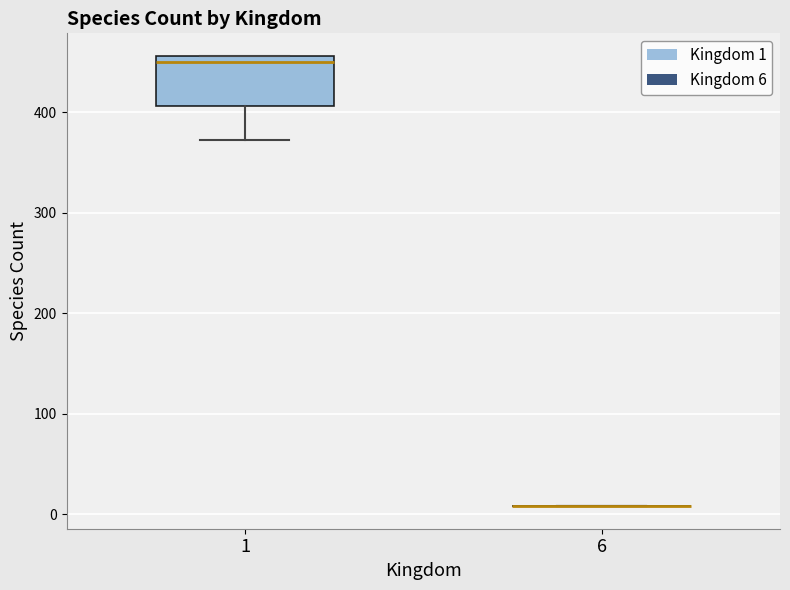

Reading left to right, read every box against the y-axis: the position of its median line, the range the box covers, and the ends of its whiskers. The values are not printed on the chart, so give them approximately, as read against the axis.

1: median 450, box 410 to 460, whiskers 370 to 460
6: box collapsed to a line at 10, whiskers 10 to 10